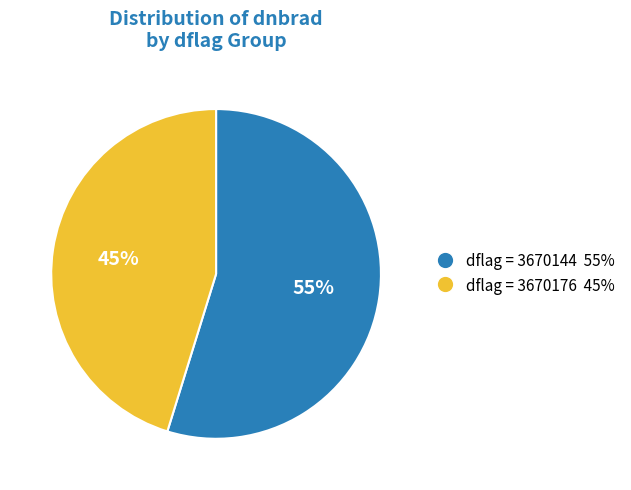

Is there any slice that represents more than half of the pie?

Yes